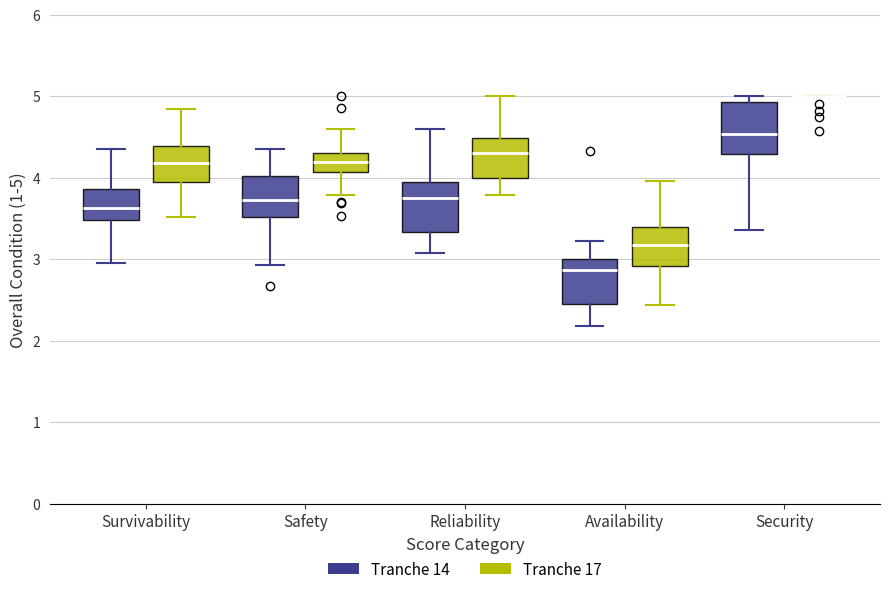

Reading left to right, transcribe this box plot: for each box, give where its median line is, the range the box spans, and where its two whiskers end, as read against the y-axis. The values are not printed on the chart, so give them approximately, as read against the axis.

Survivability (Tranche 14): median 3.6, box 3.5 to 3.9, whiskers 3.0 to 4.4
Survivability (Tranche 17): median 4.2, box 4.0 to 4.4, whiskers 3.5 to 4.8
Safety (Tranche 14): median 3.7, box 3.5 to 4.0, whiskers 2.9 to 4.3
Safety (Tranche 17): median 4.2, box 4.1 to 4.3, whiskers 3.8 to 4.6
Reliability (Tranche 14): median 3.8, box 3.3 to 3.9, whiskers 3.1 to 4.6
Reliability (Tranche 17): median 4.3, box 4.0 to 4.5, whiskers 3.8 to 5.0
Availability (Tranche 14): median 2.9, box 2.4 to 3.0, whiskers 2.2 to 3.2
Availability (Tranche 17): median 3.2, box 2.9 to 3.4, whiskers 2.4 to 4.0
Security (Tranche 14): median 4.5, box 4.3 to 4.9, whiskers 3.4 to 5.0
Security (Tranche 17): box collapsed to a line at 5.0, whiskers 5.0 to 5.0